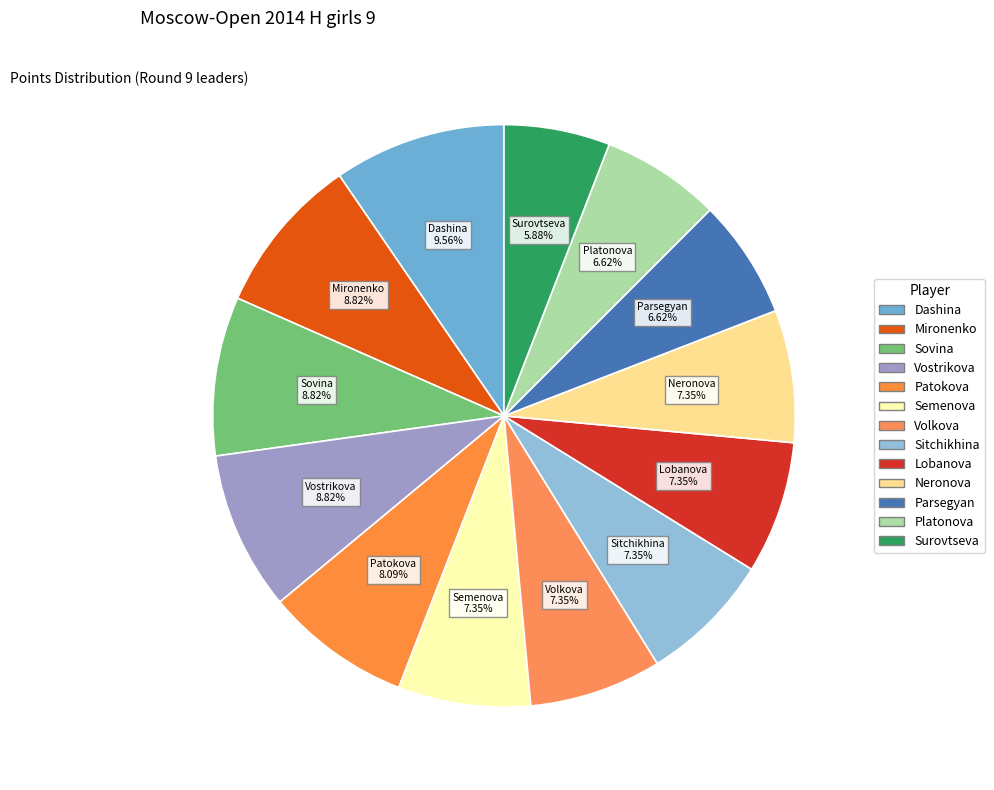

How many segments does this pie chart have?

13